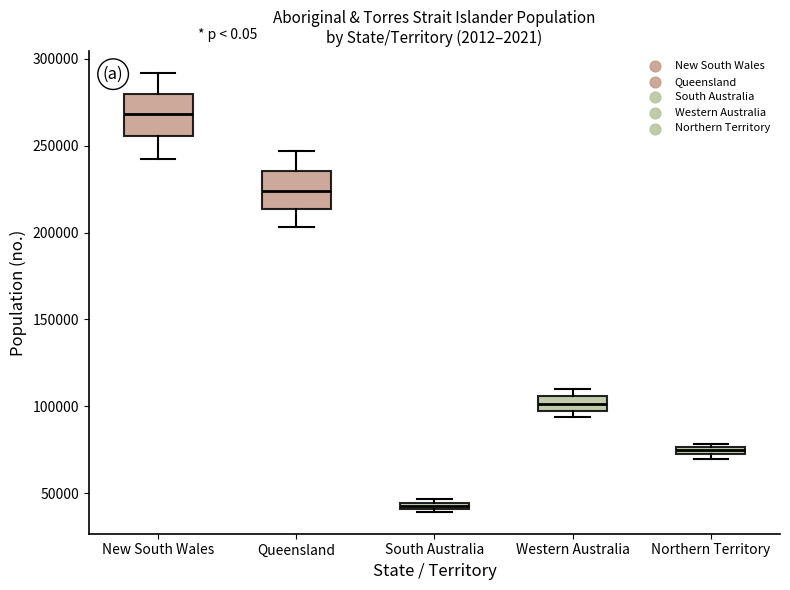

Which box's median line is the lowest?

South Australia